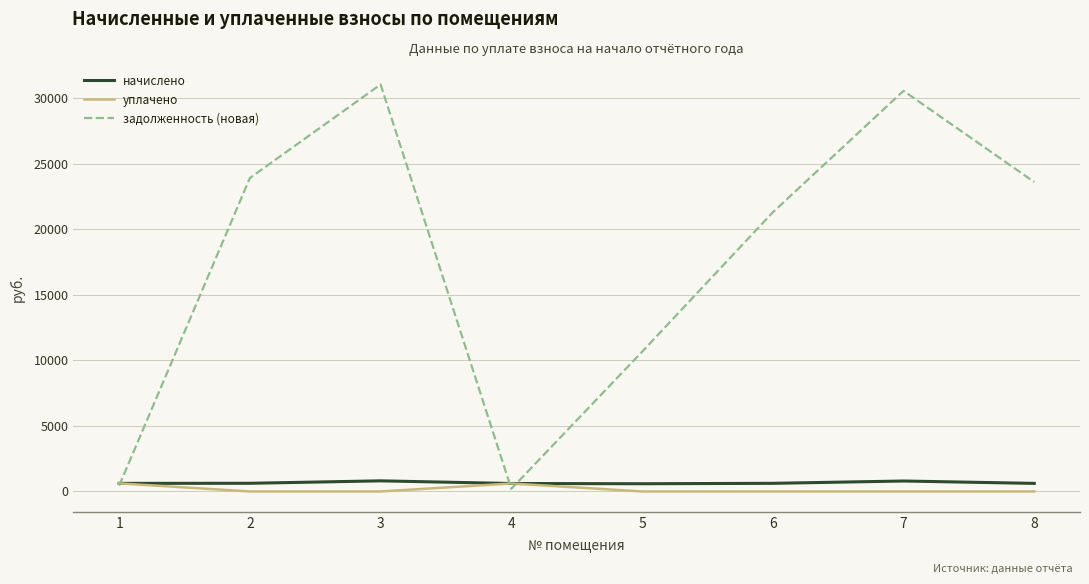

What is the maximum value for уплачено?

616.9